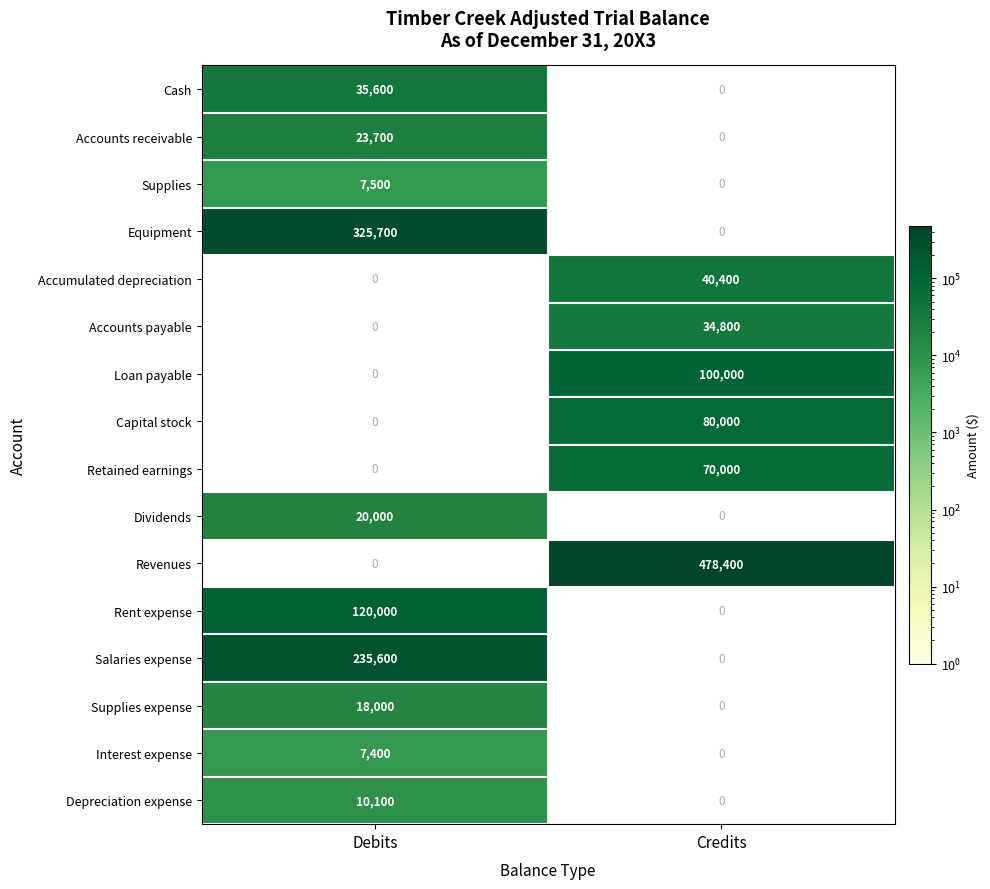

True or false: Rent expense has a value of 120000 at Debits.

True